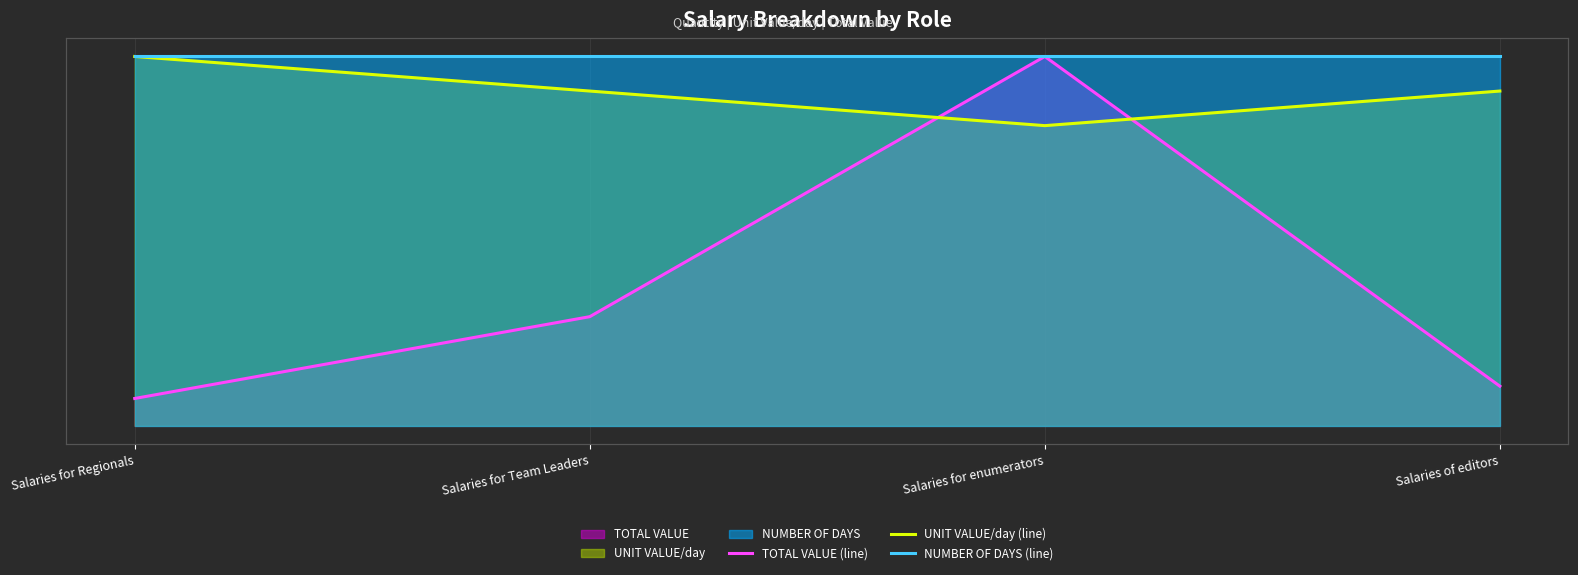

How many lines are shown in the chart?

3